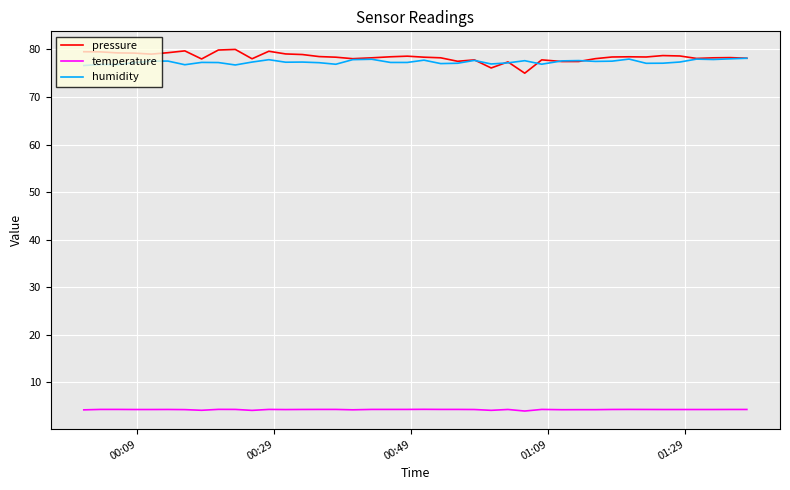

True or false: temperature and pressure intersect in this chart.

False